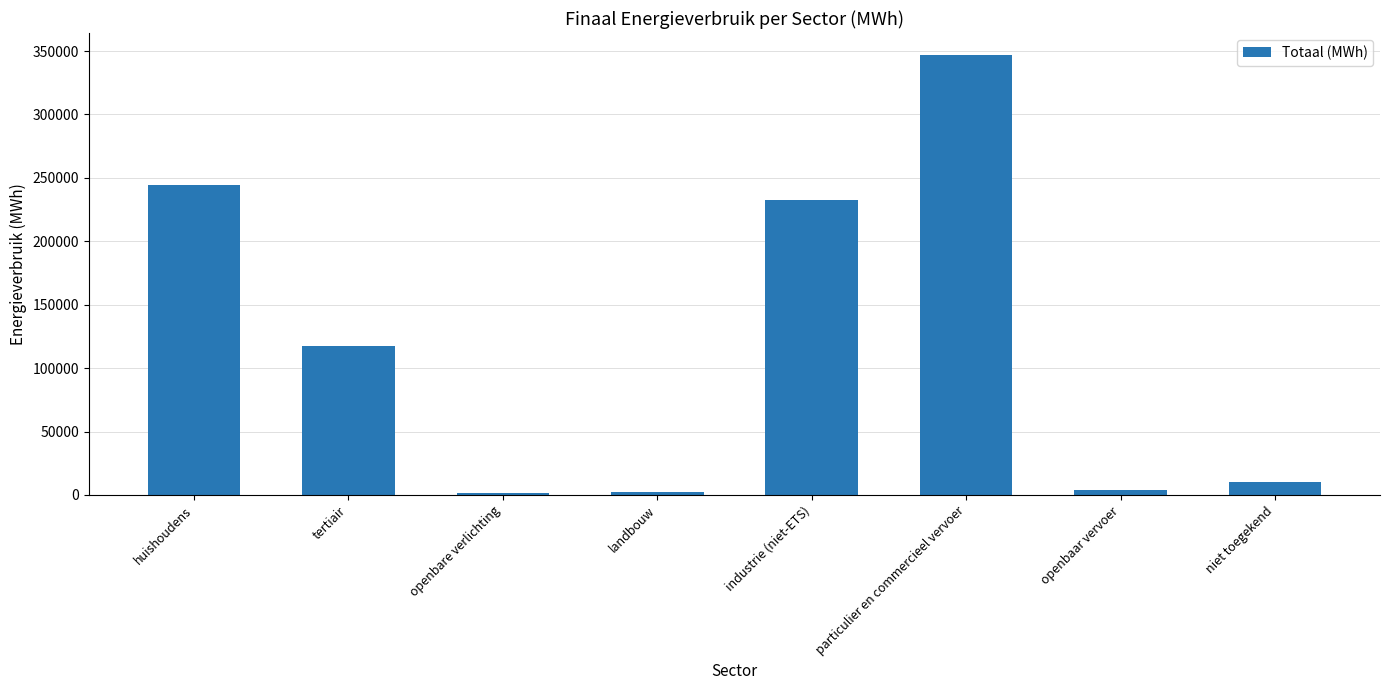

What position from the right is huishoudens?

8